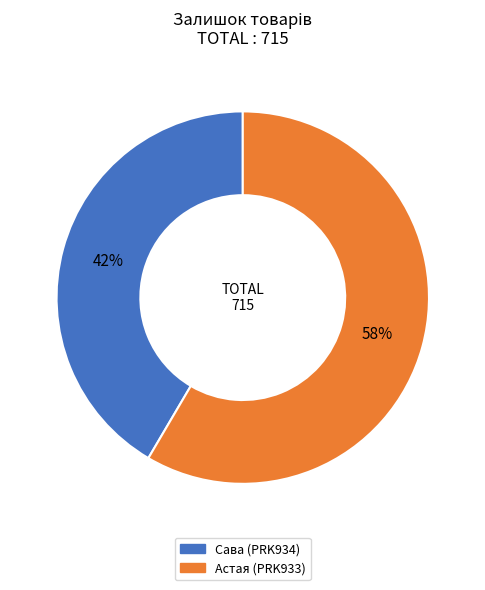

Is there any slice that represents more than half of the pie?

Yes